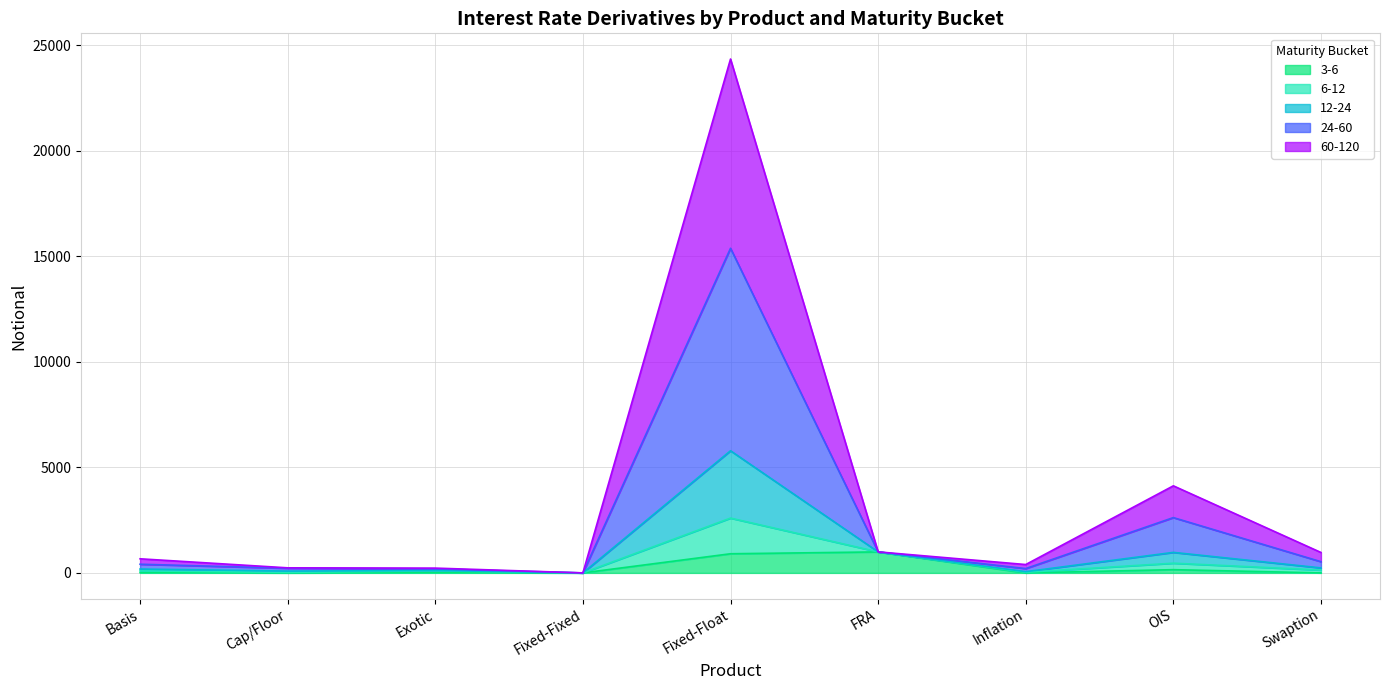

Which has a higher value, Fixed-Fixed or FRA?

FRA